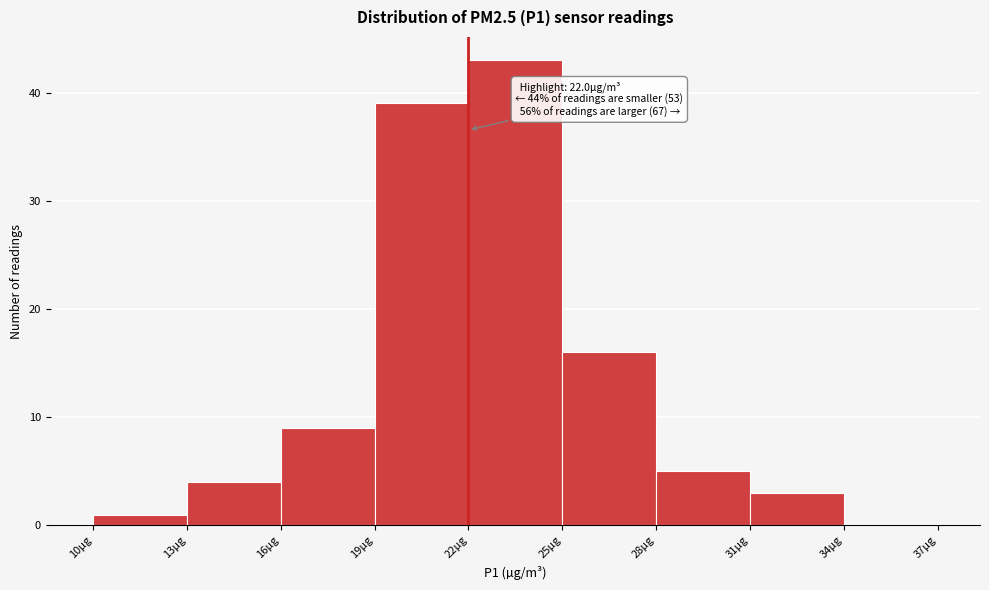

Which range on the x-axis has the tallest bar?

22 to 25